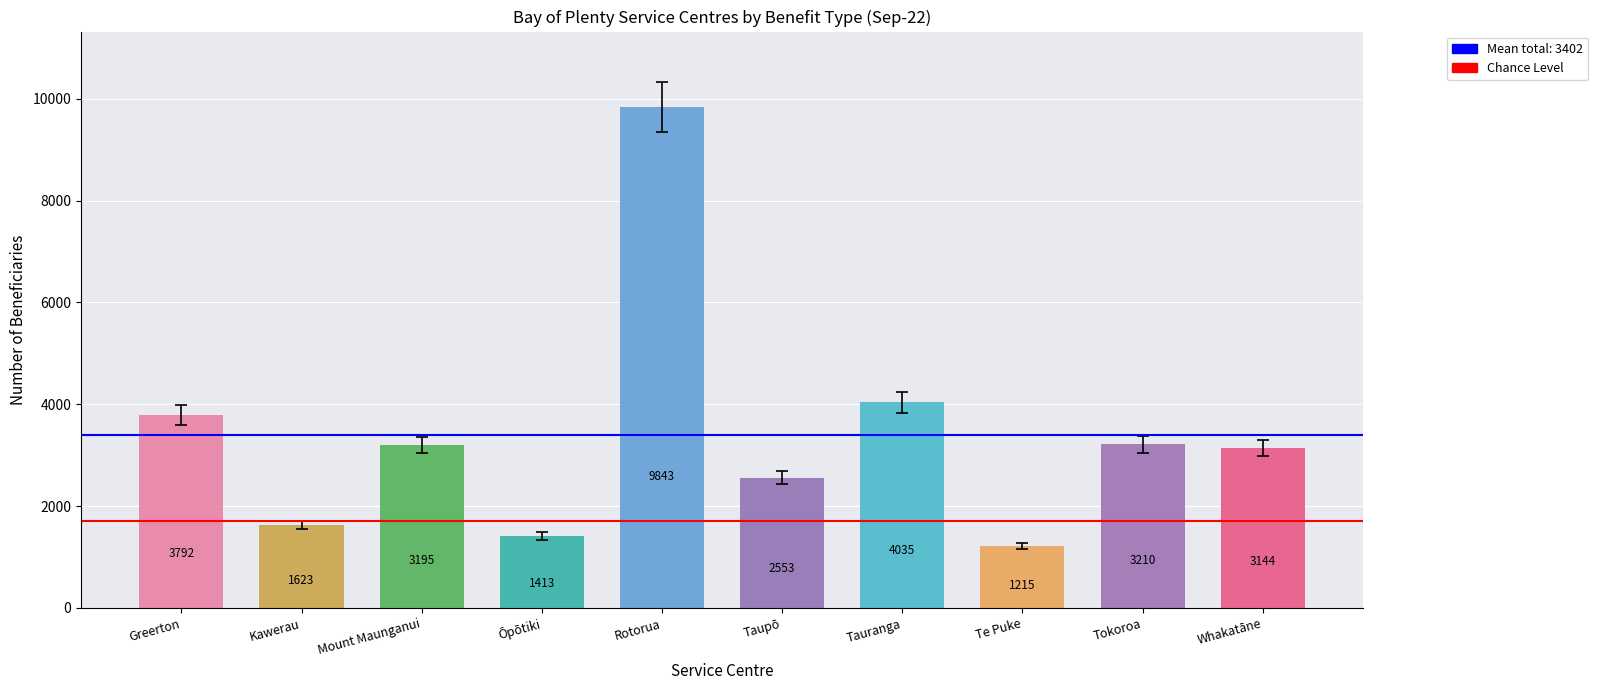

Is it true that the value at Te Puke is 616?

False